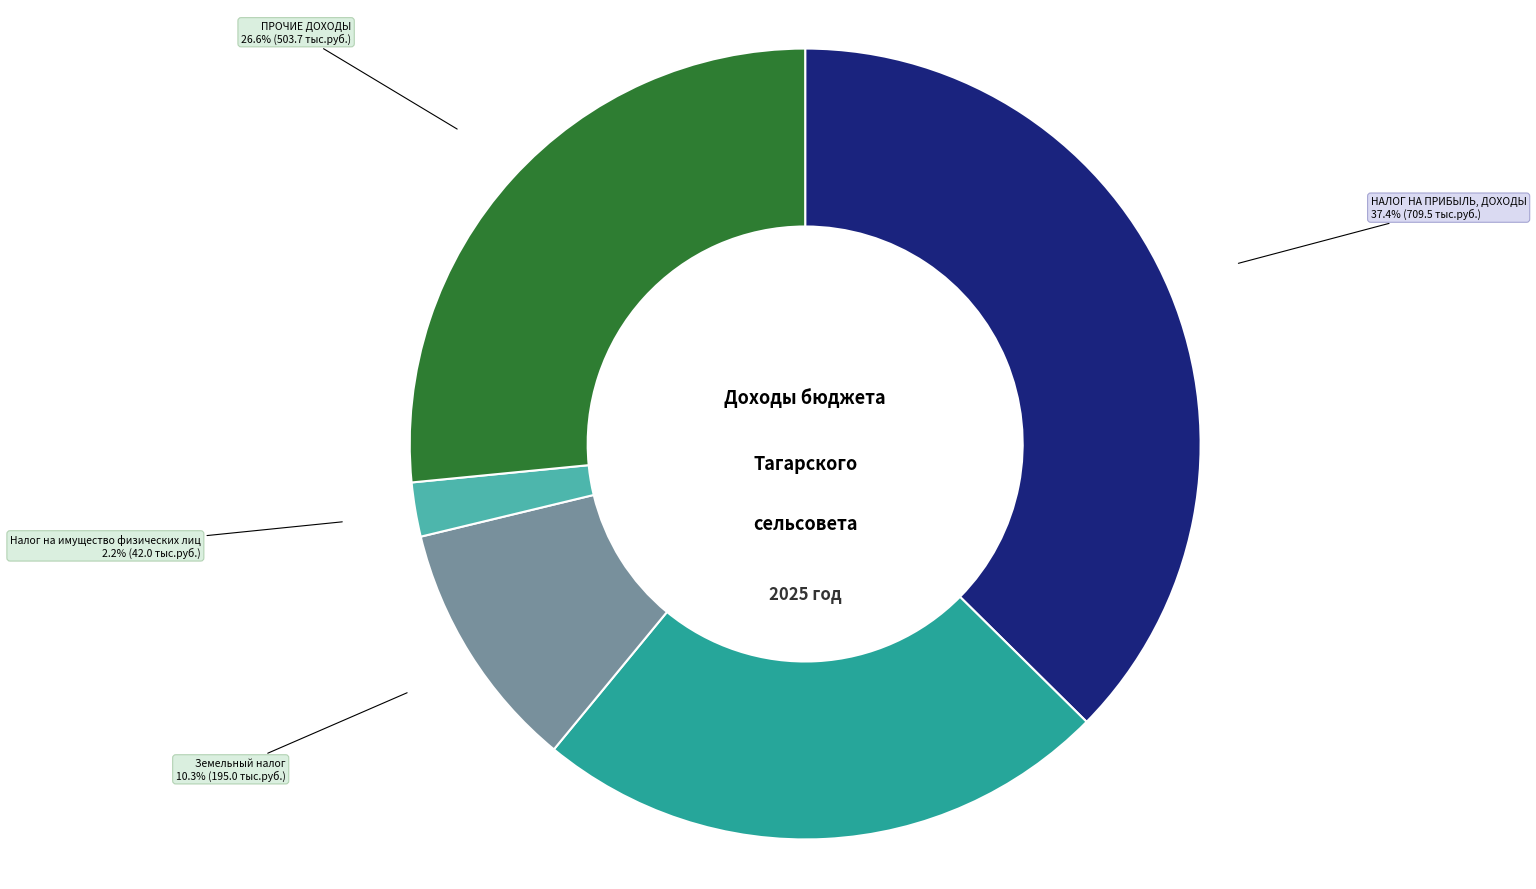

True or false: Налог на имущество физических лиц accounts for 9% of the total.

False